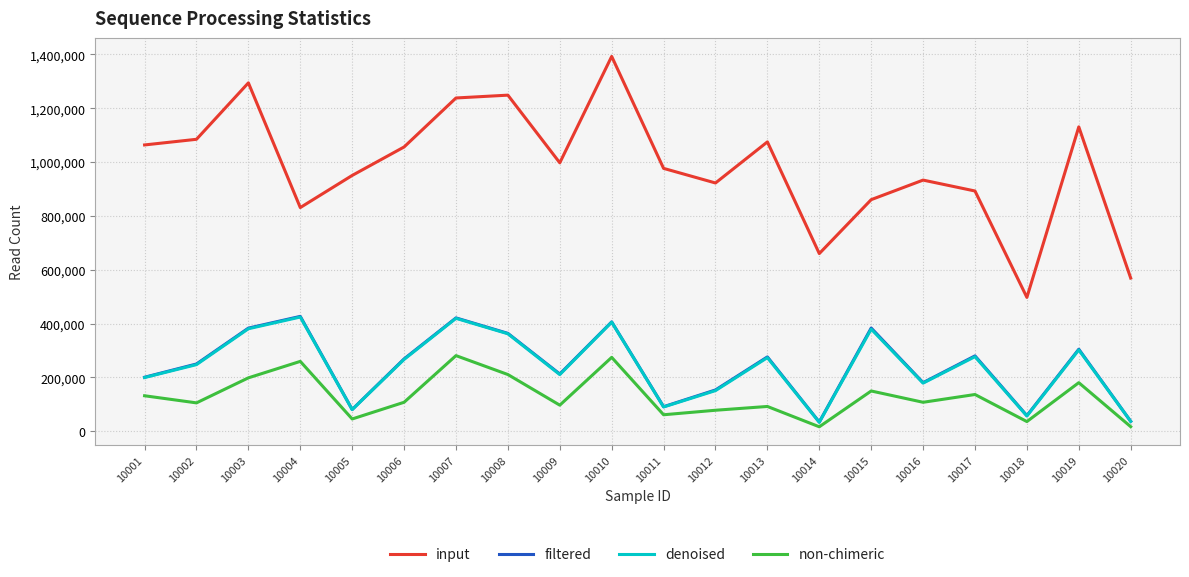

True or false: denoised and input cross at least once.

False